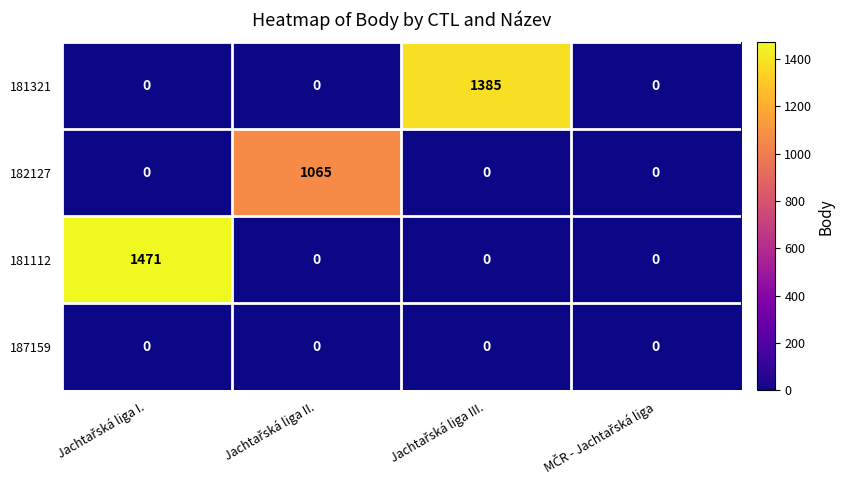

Count the 181112 values in the range 0 to 1471.

4